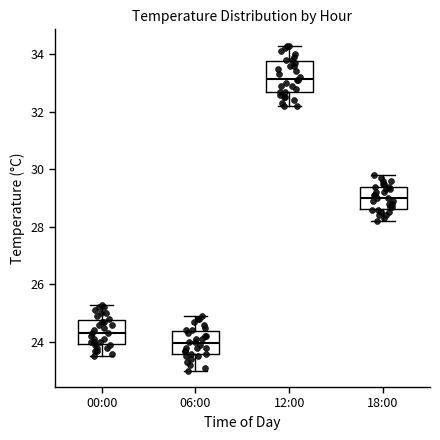

Which box is the tallest, from its lower edge to its upper edge?

12:00